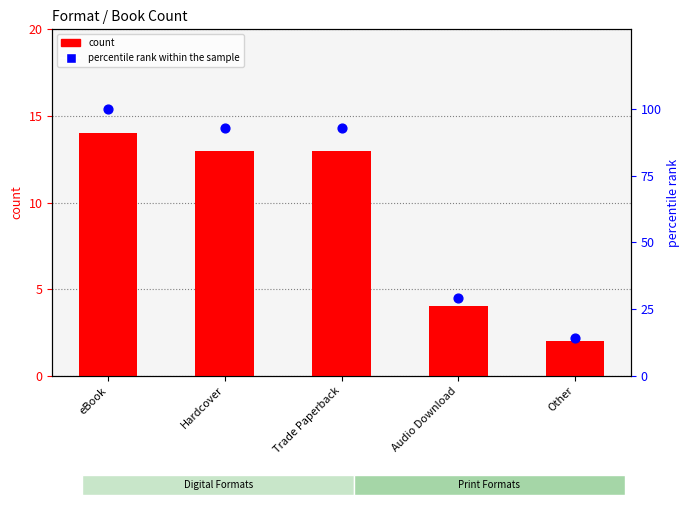

Is the value of percentile rank within the sample at eBook greater than the value of count at eBook?

Yes